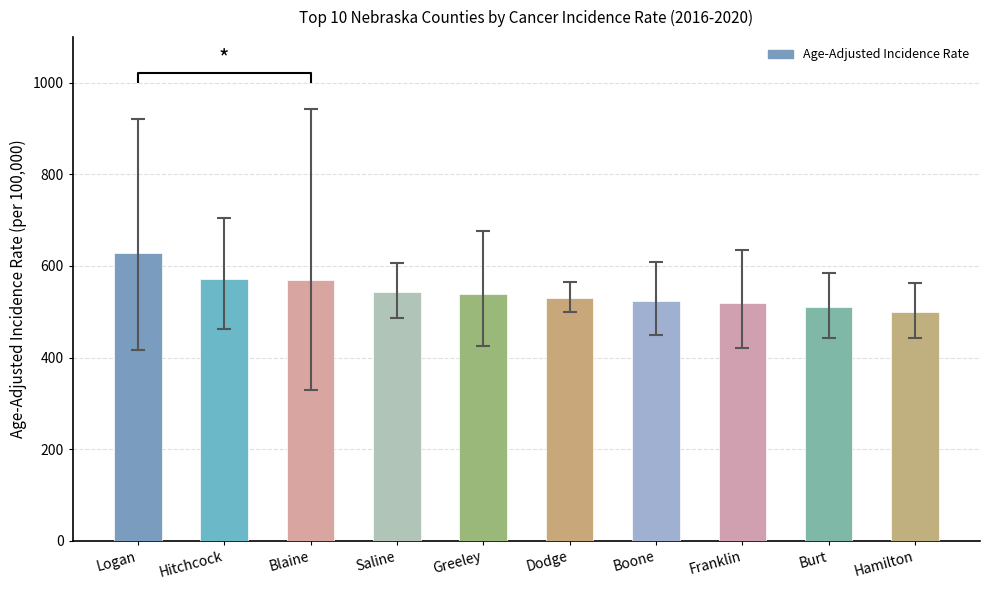

What is the greatest value displayed?

629.2